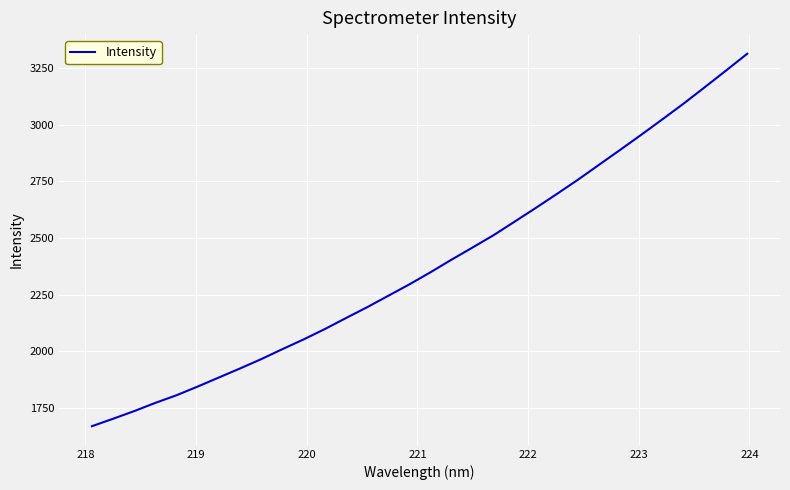

What is the greatest value displayed?

3314.9